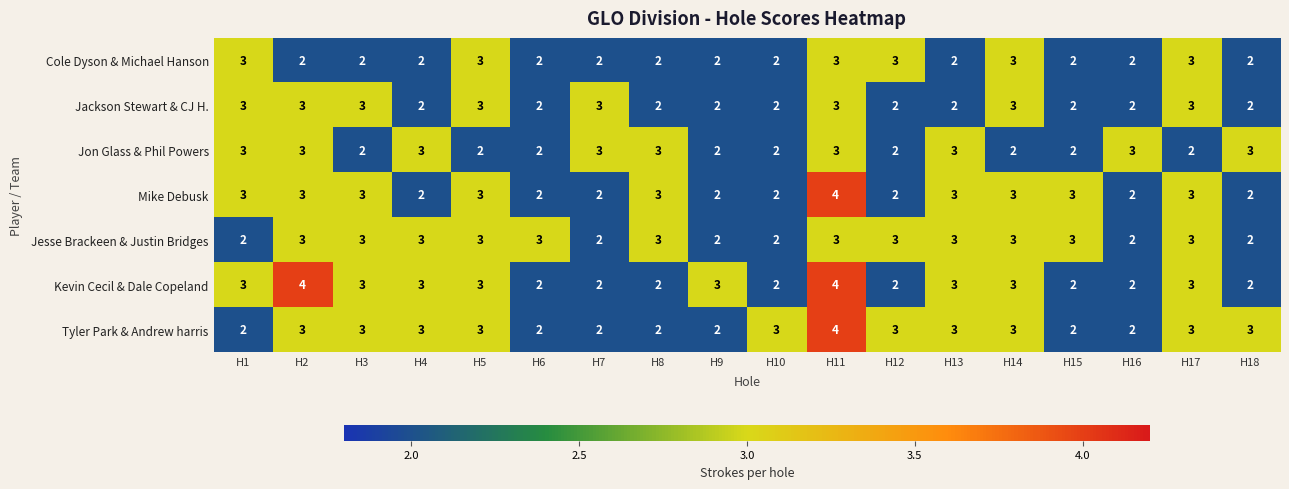

Count the number of categories in the chart.

18